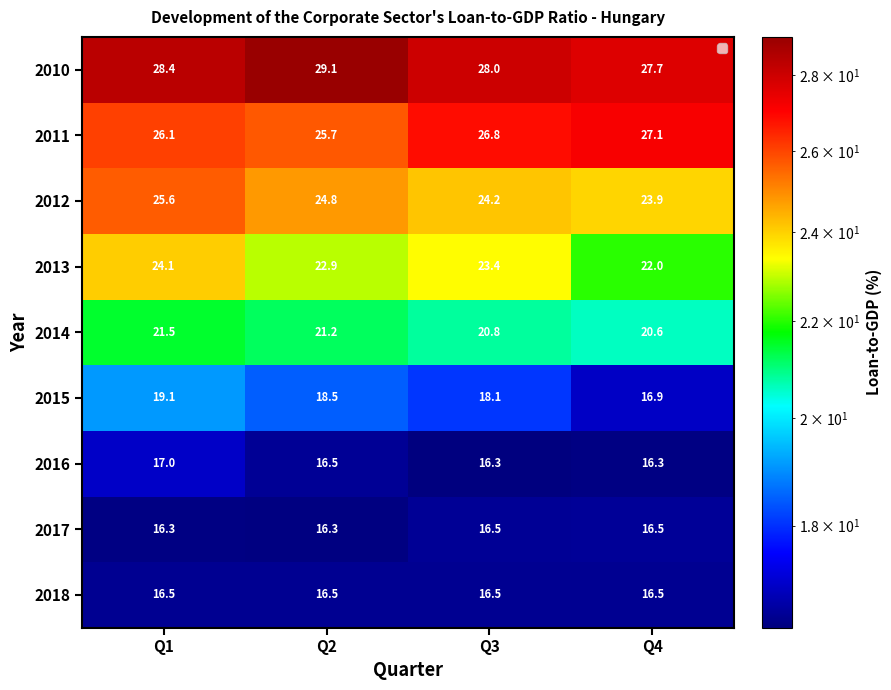

Which series has the largest range (max minus min)?

2015